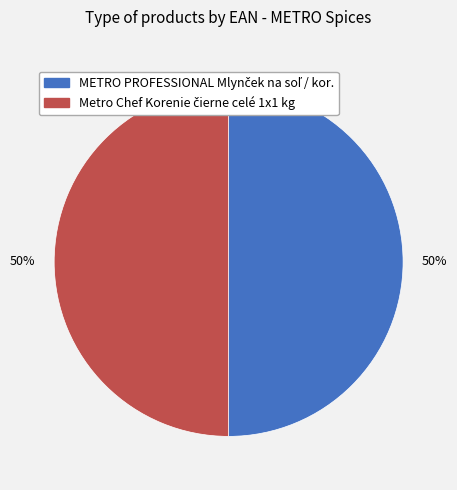

To the nearest percent, what is the average slice percentage?

50%